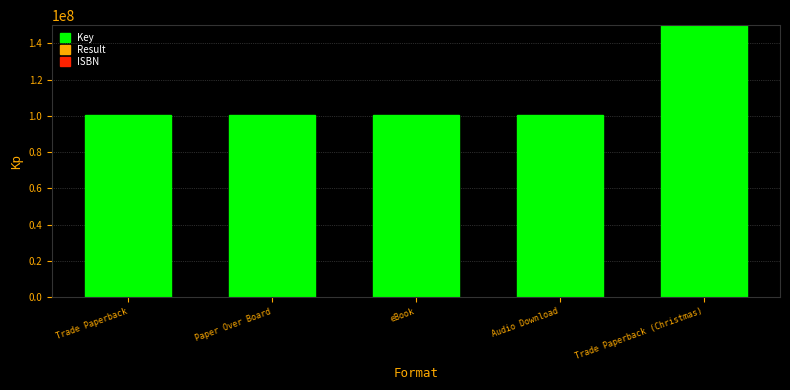

Reading left to right, extract all data points from this chart.

100216482	100216482	100216482	100216482	2119512888